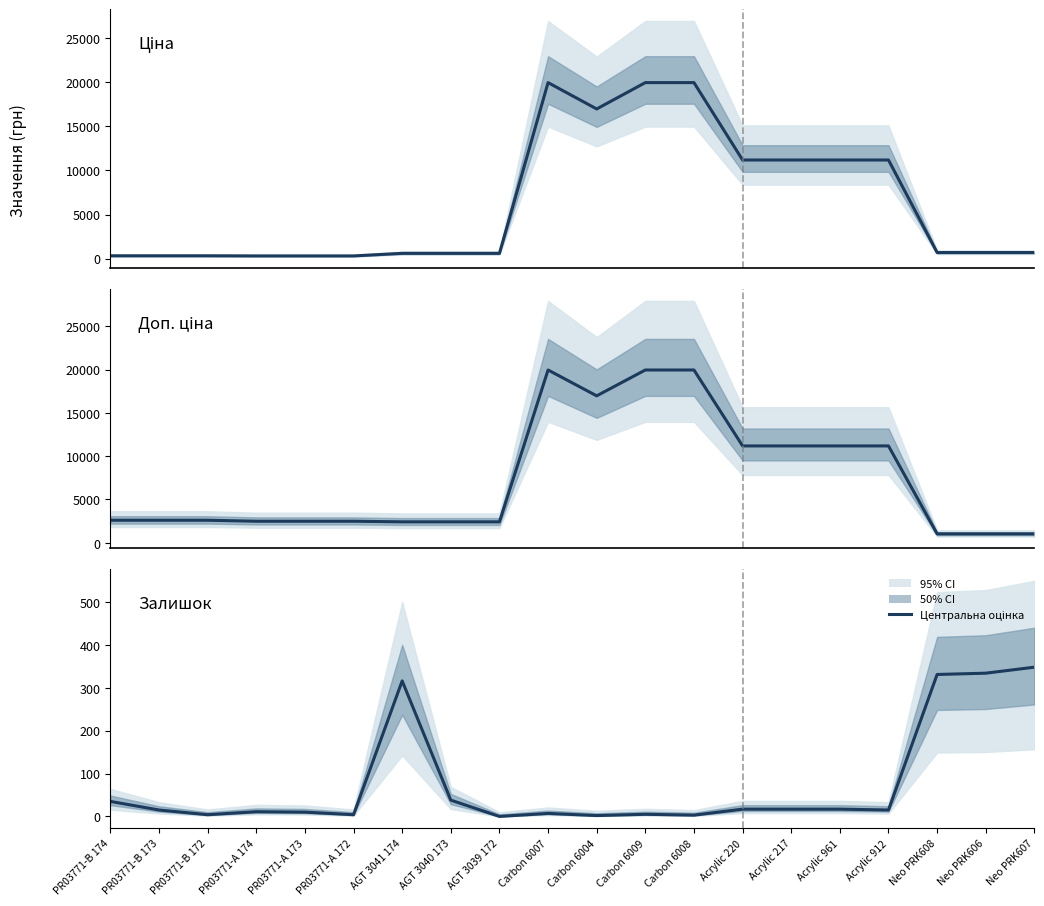

How many values in the Залишок series are below 15?

9